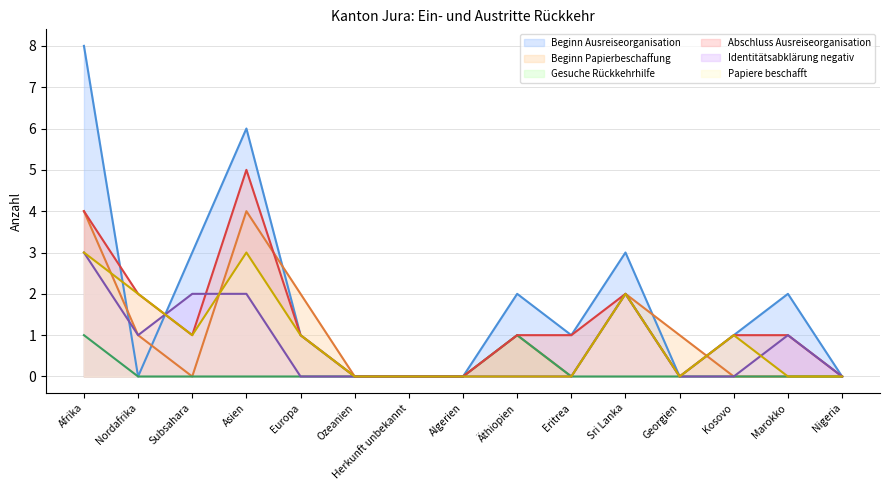

Where is Beginn Papierbeschaffung nearest to the value 2?

Europa